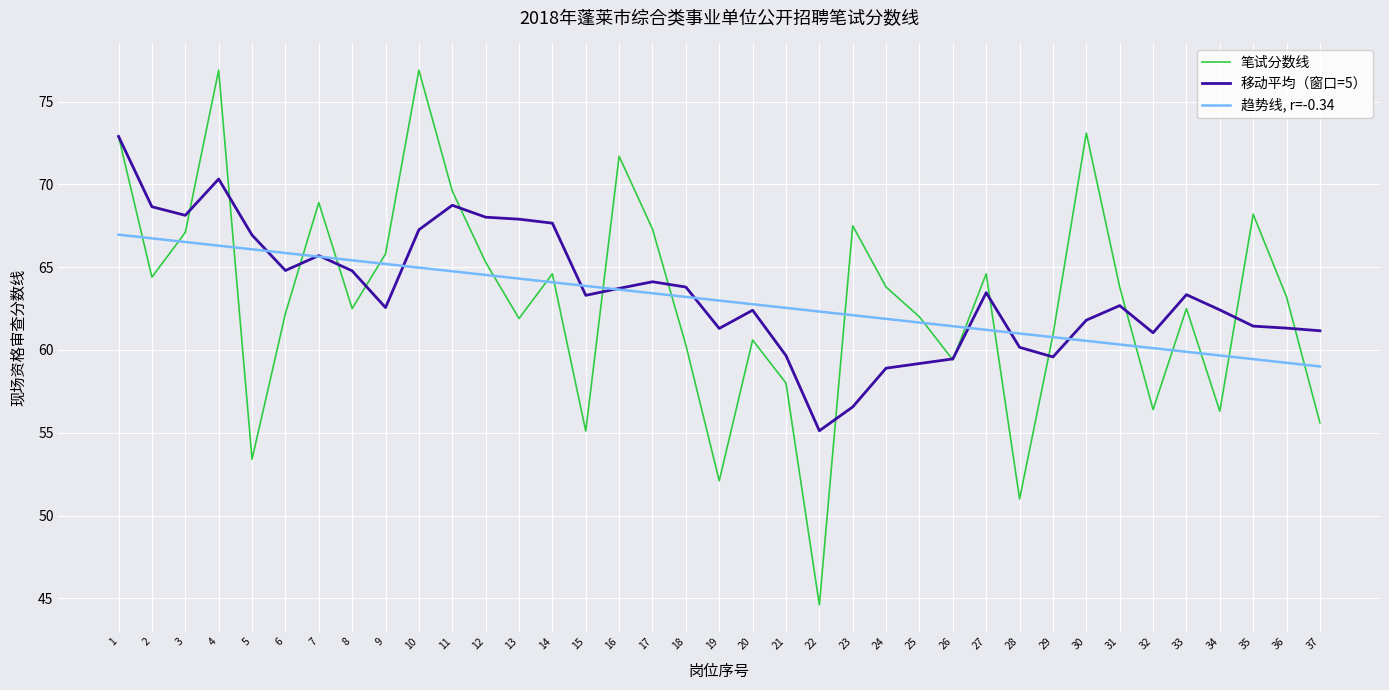

Which series has the largest range (max minus min)?

笔试分数线